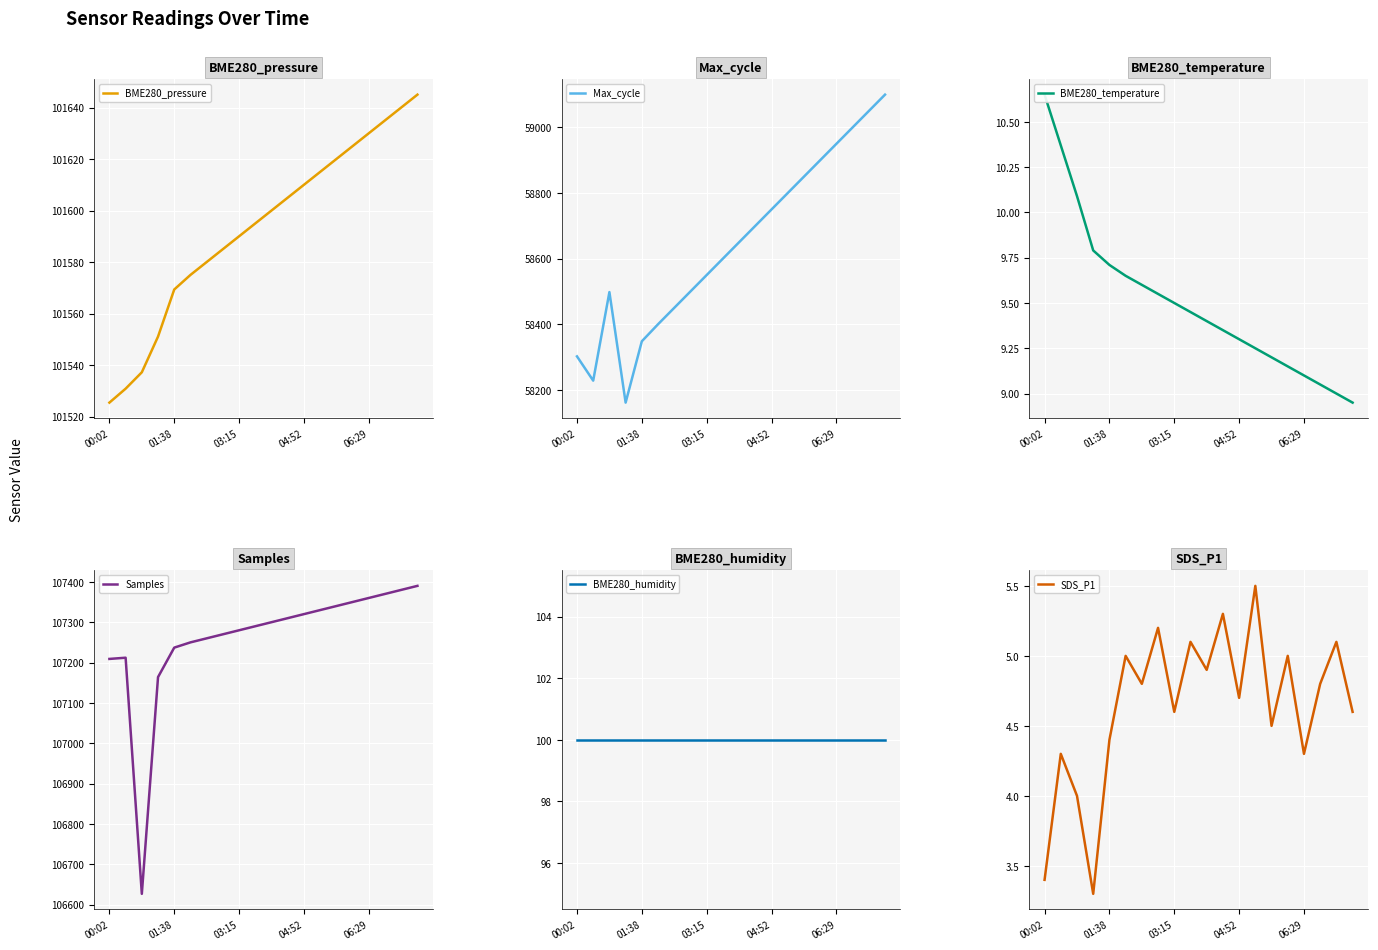

The value of BME280_pressure at 01:38 is 101569.3. True or false?

True